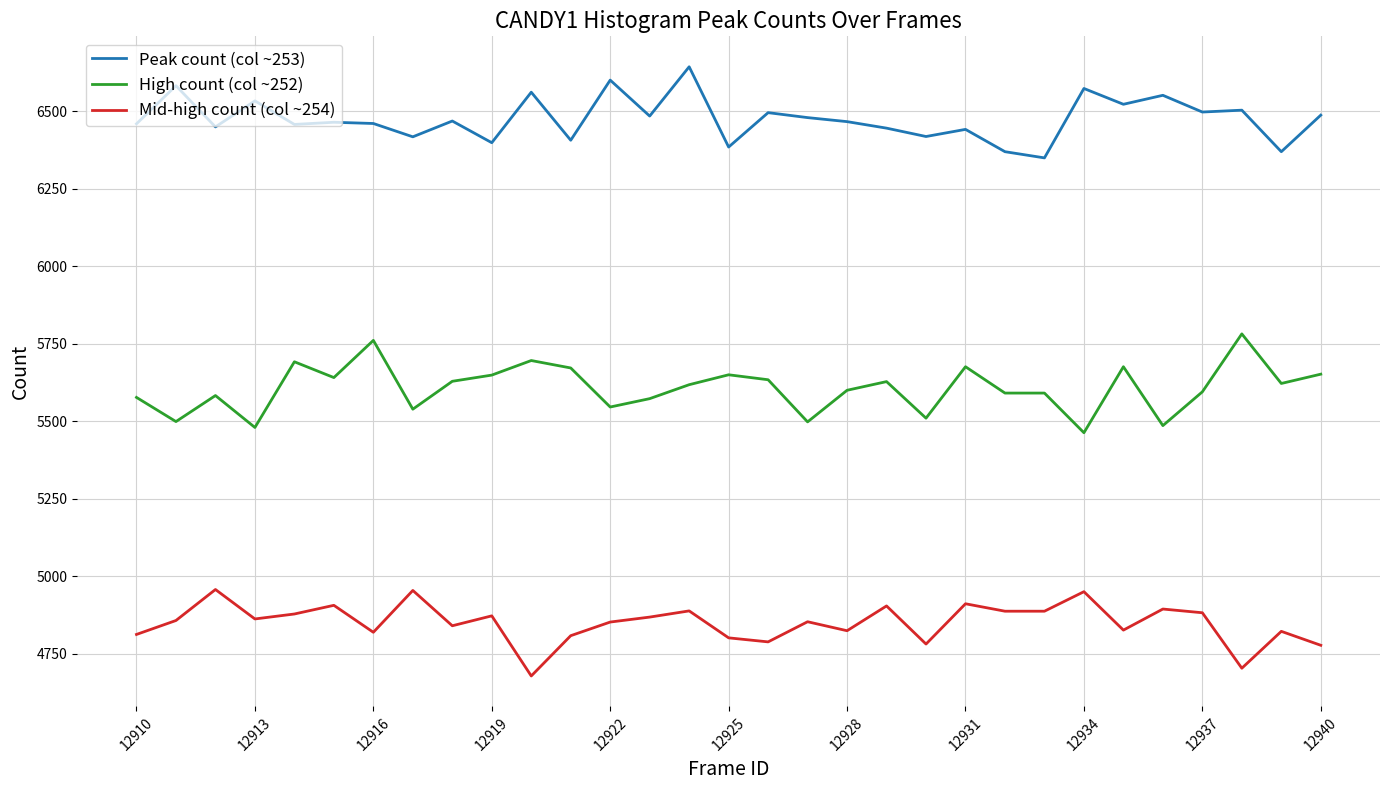

Which series has the largest total across all categories?

Peak count (col ~253)